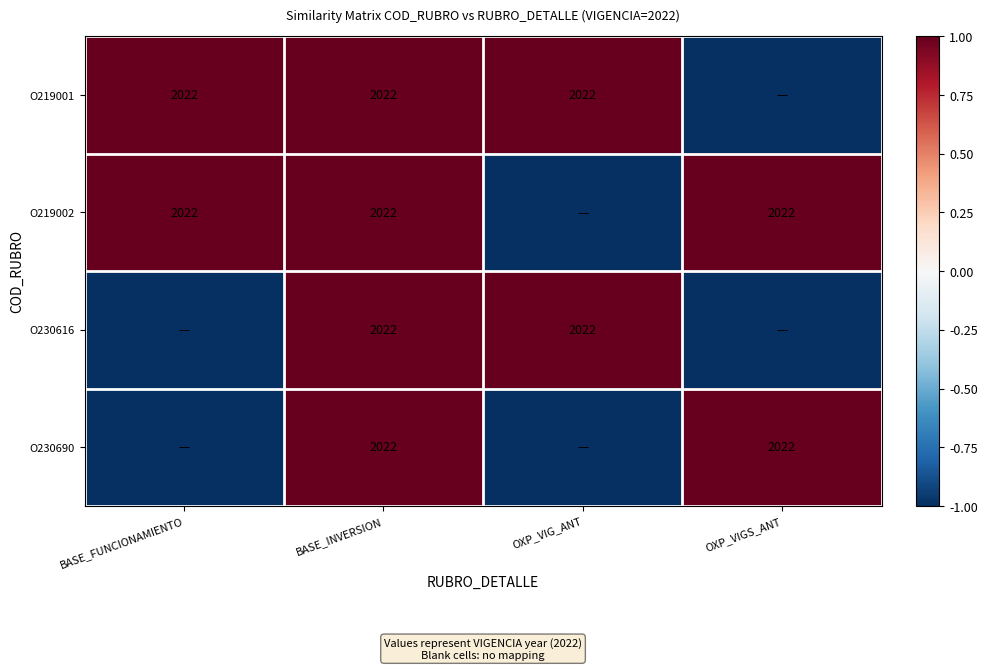

The O230616 series shows 2022 at OXP_VIG_ANT. True or false?

True